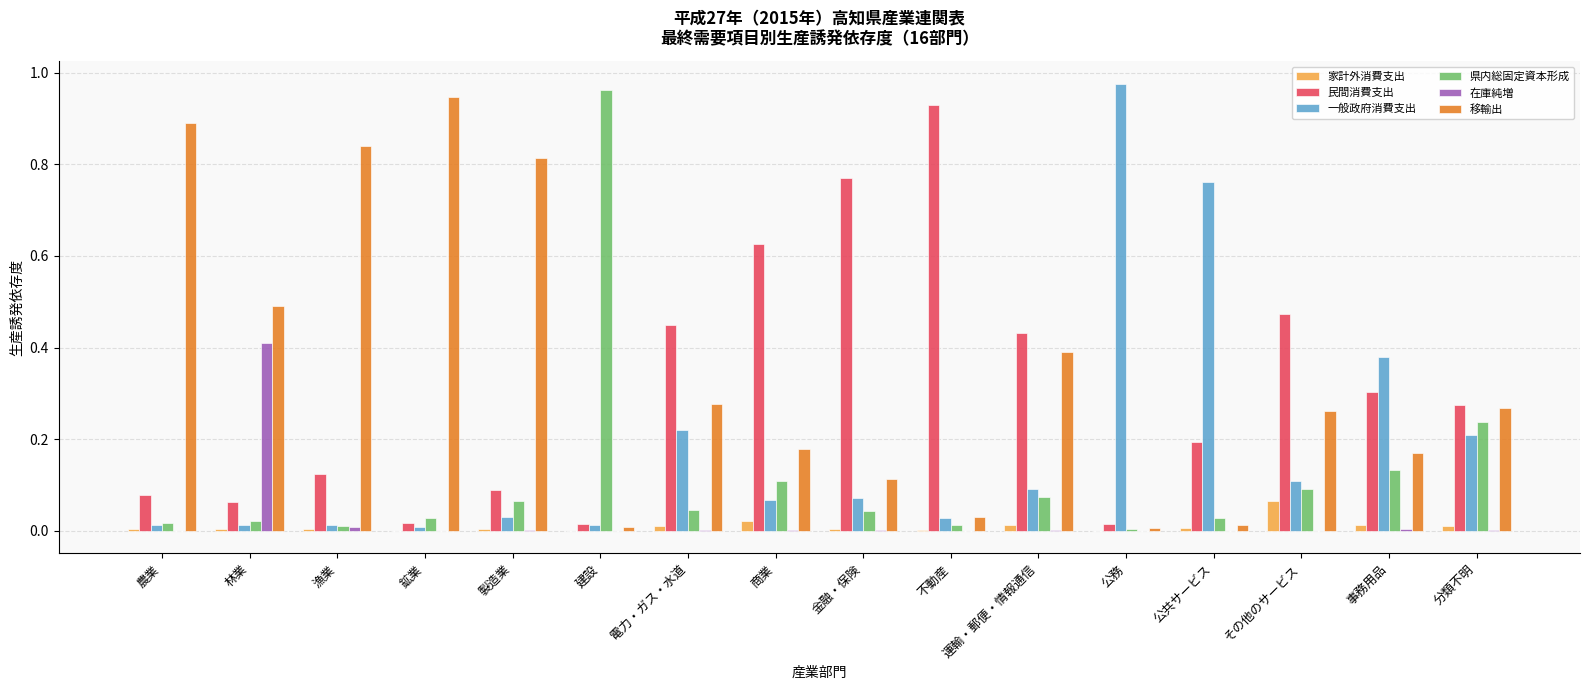

Which category has the highest value in the 一般政府消費支出 series?

公務